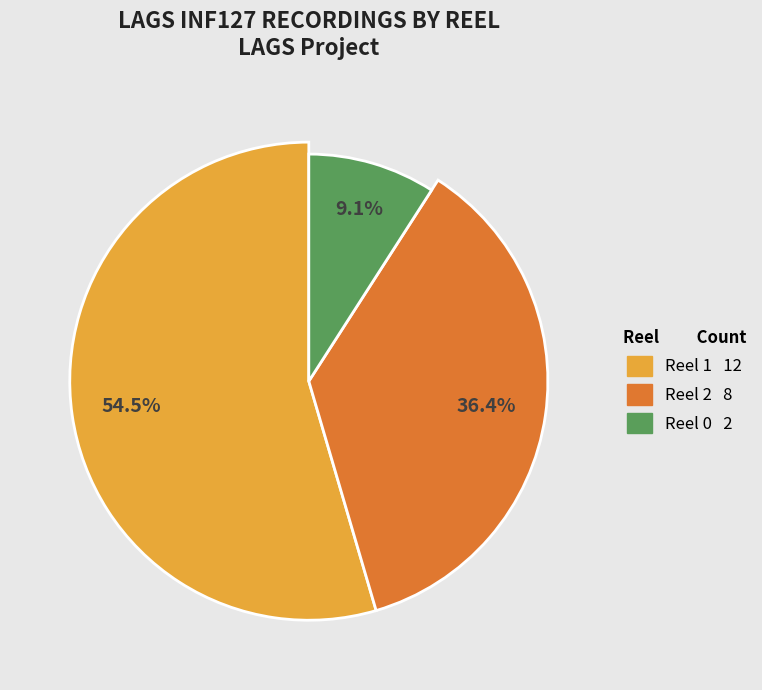

Rank the categories by value from highest to lowest.

Reel 1, Reel 2, Reel 0